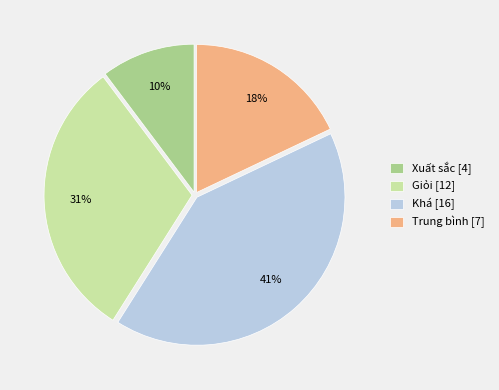

Is Giỏi the majority of the pie?

No